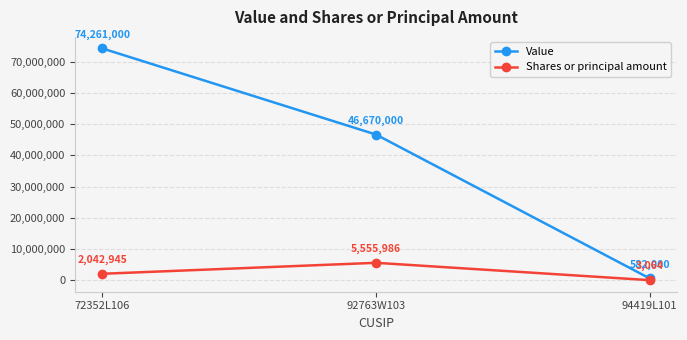

List the series in order of their overall mean, lowest first.

Shares or principal amount, Value